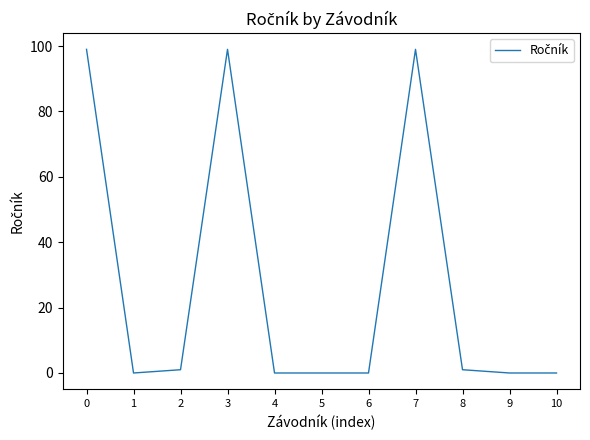

What is the greatest value displayed?

99